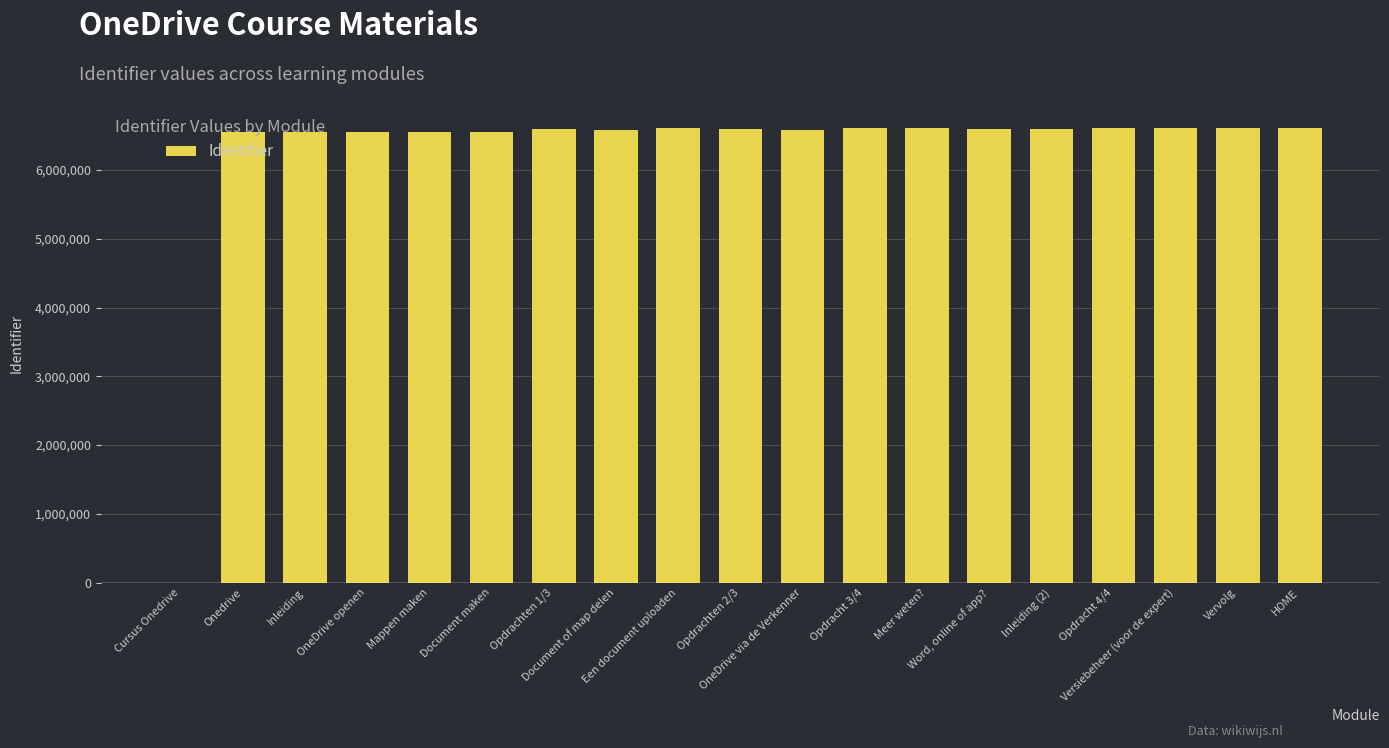

Is it true that the value at Document maken is 6555025?

True